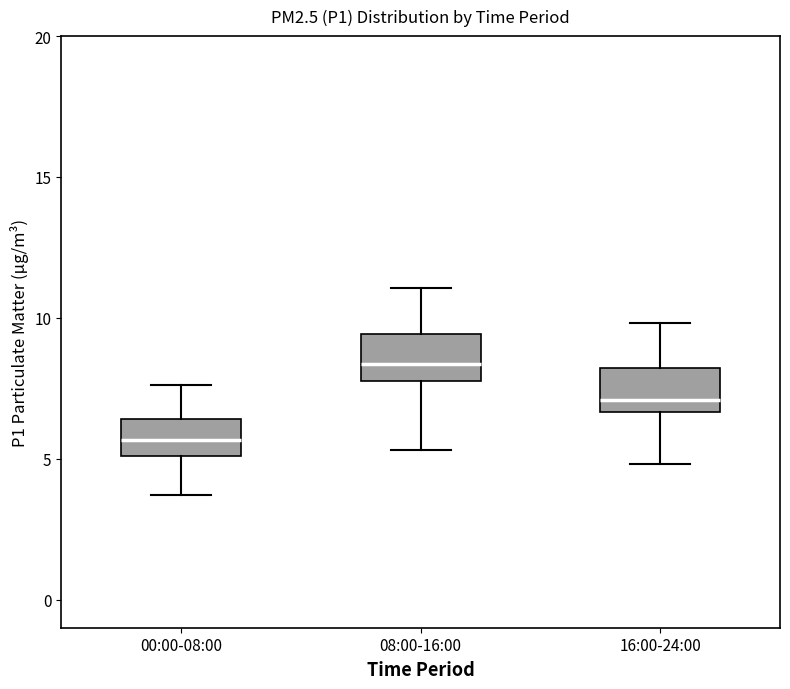

Reading left to right, transcribe this box plot: for each box, give where its median line is, the range the box spans, and where its two whiskers end, as read against the y-axis. The values are not printed on the chart, so give them approximately, as read against the axis.

00:00-08:00: median 5.5, box 5.0 to 6.5, whiskers 3.5 to 7.5
08:00-16:00: median 8.5, box 8.0 to 9.5, whiskers 5.5 to 11.0
16:00-24:00: median 7.0, box 6.5 to 8.0, whiskers 5.0 to 10.0